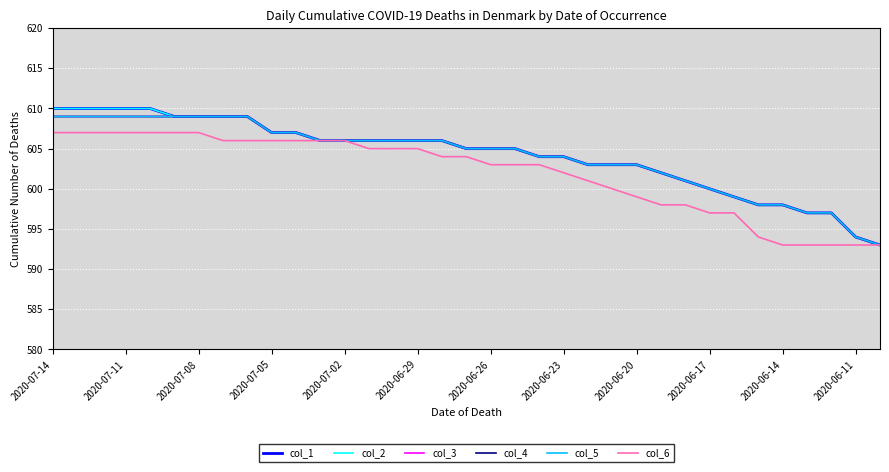

How many lines are shown in the chart?

6